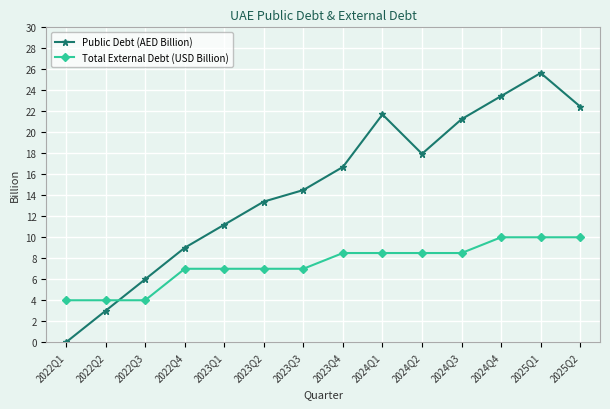

Does the chart have visible grid lines?

Yes